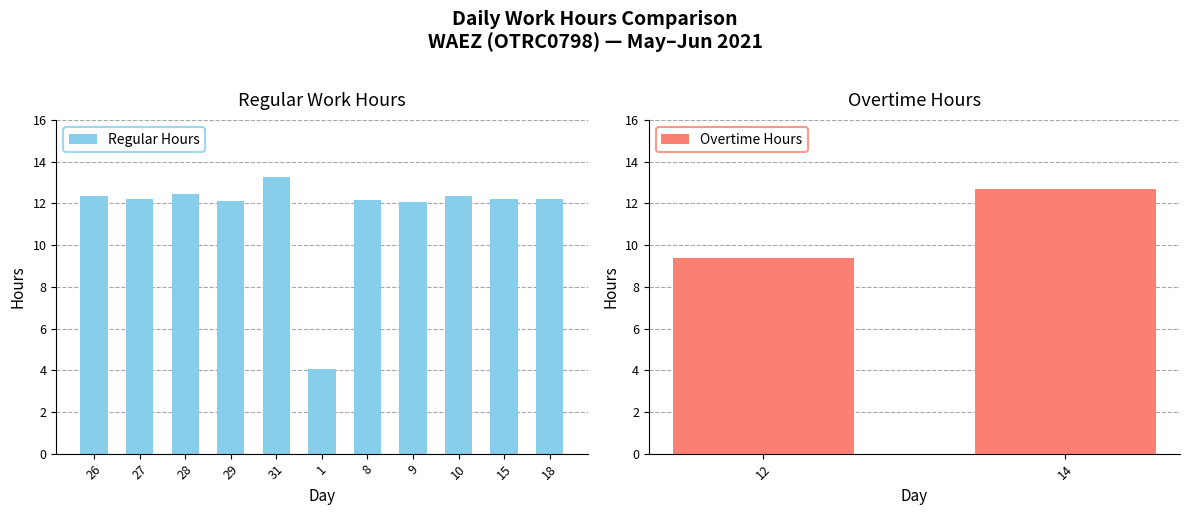

What is the difference between the maximum and minimum values in the Regular Hours series?

9.2